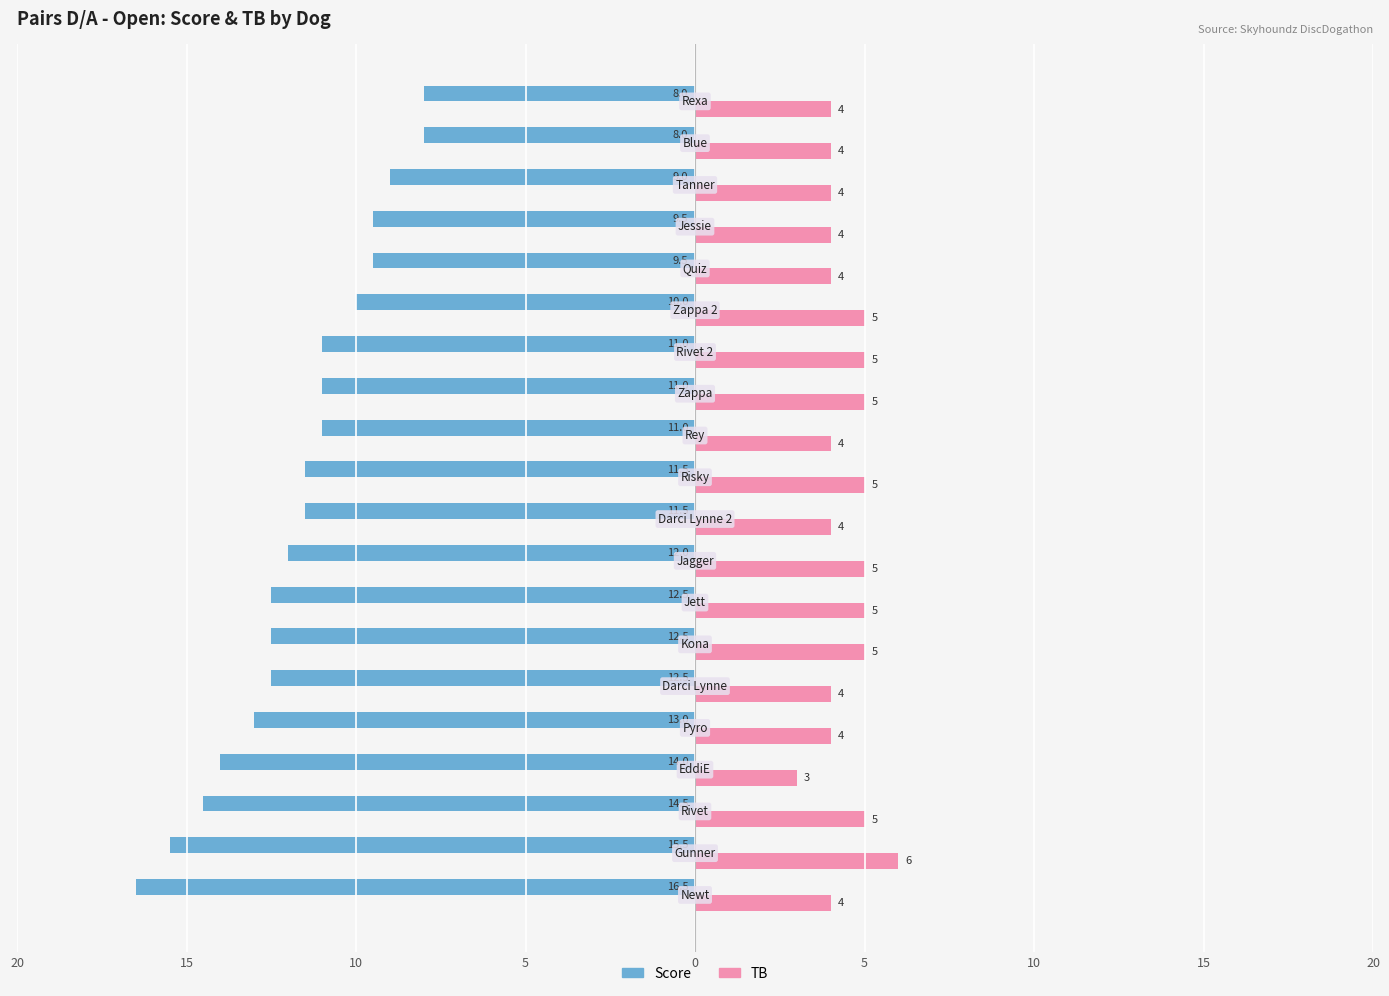

What are all the series names shown in the legend?

Score, TB